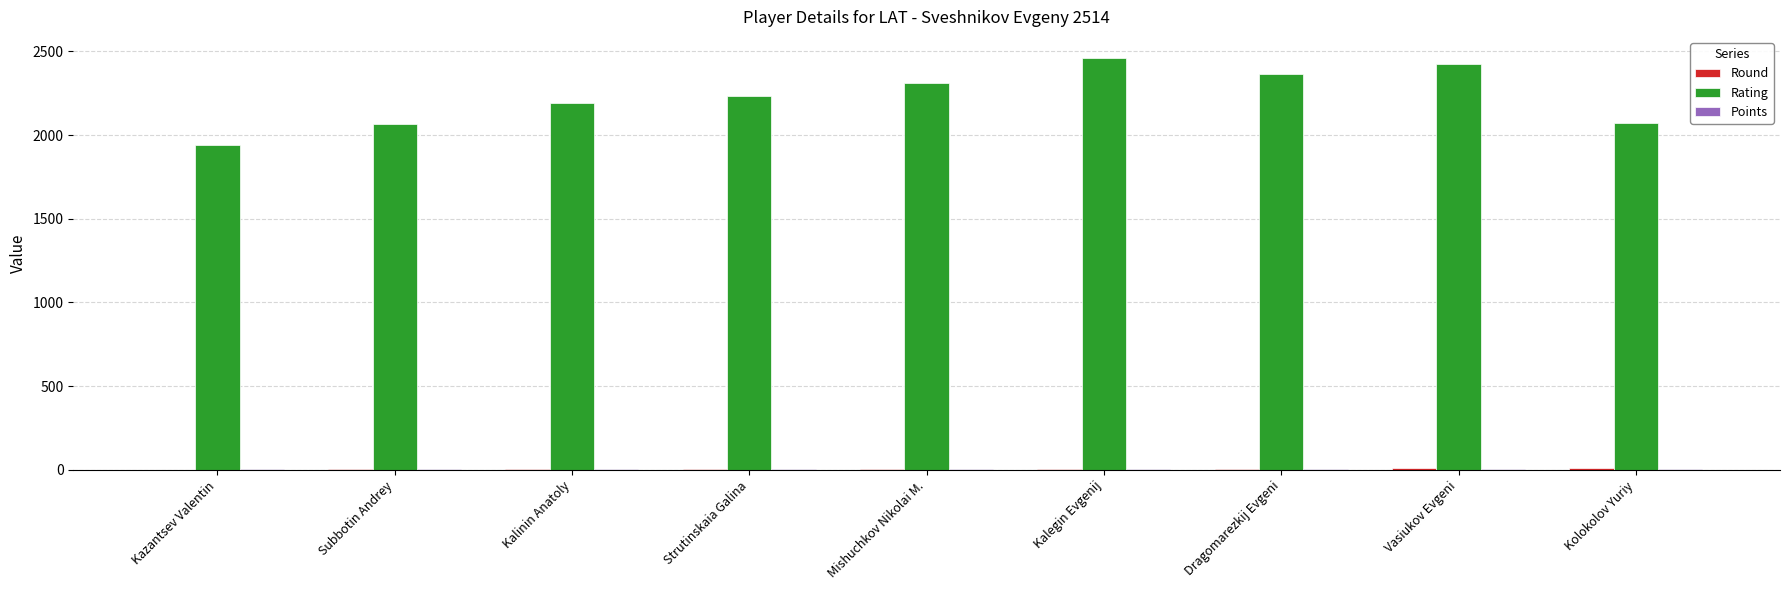

Which series has the largest total across all categories?

Rating